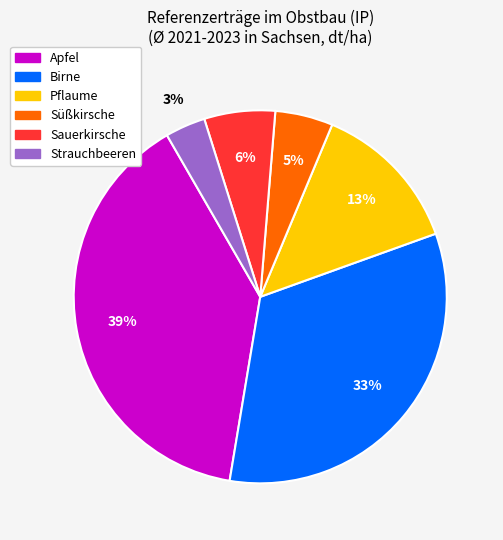

Which slice is the largest?

Apfel